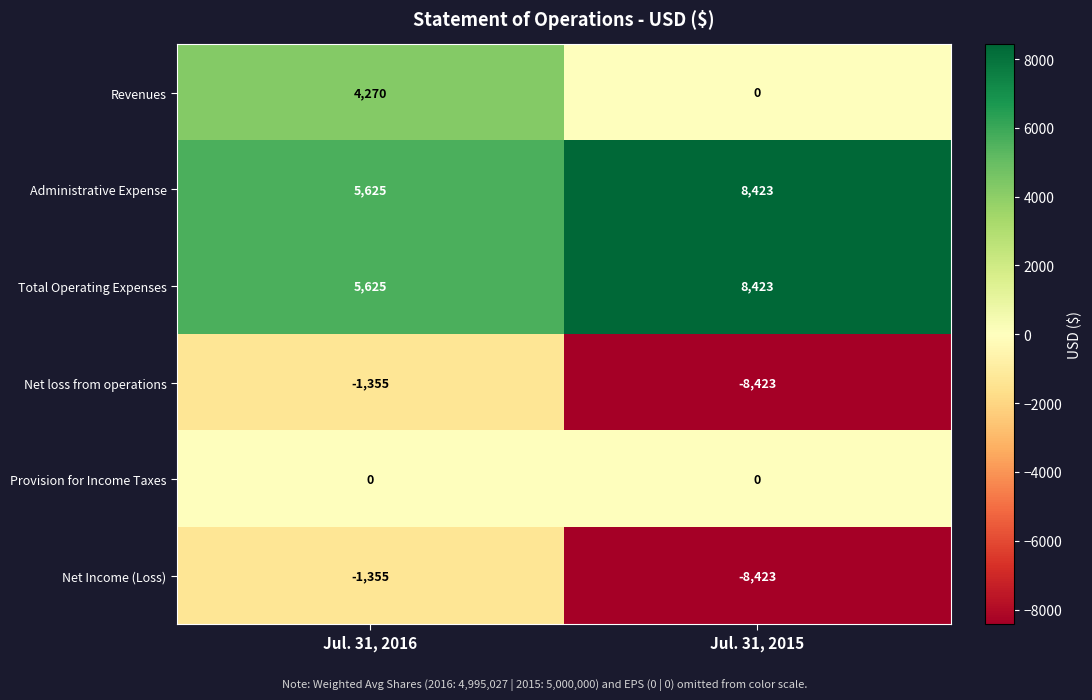

What is the smallest value displayed?

-8423